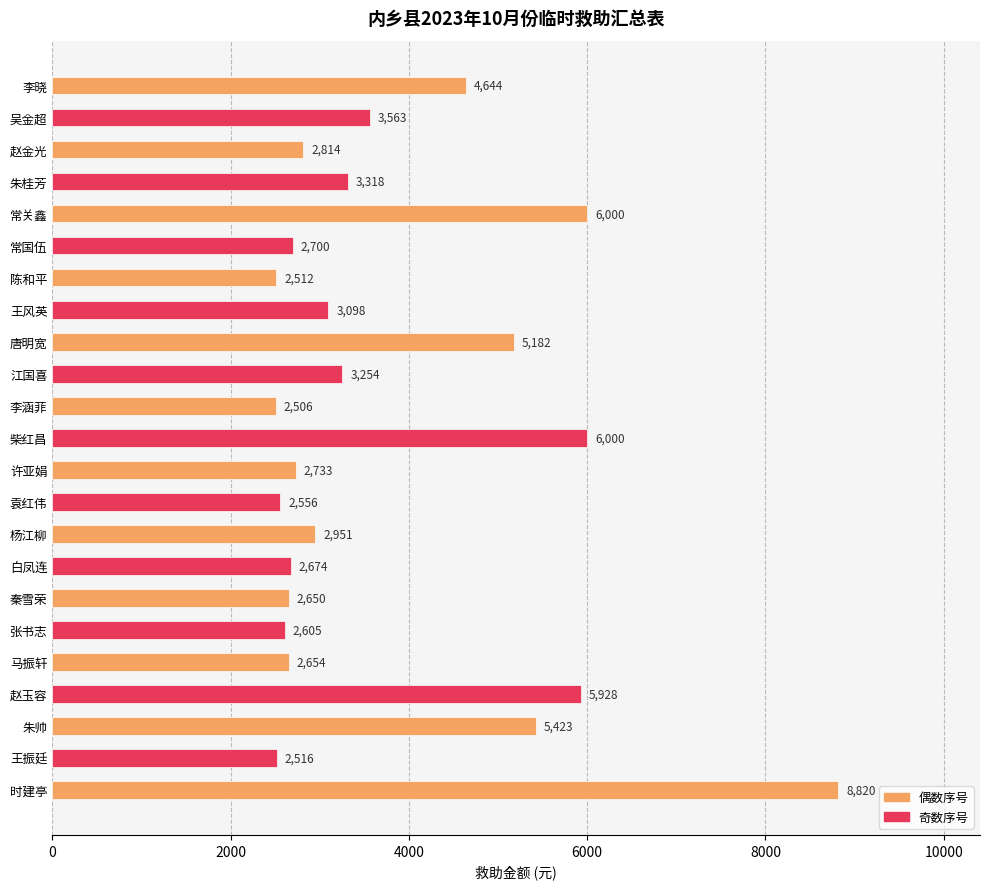

Which label corresponds to the smallest value in the chart?

李涵菲